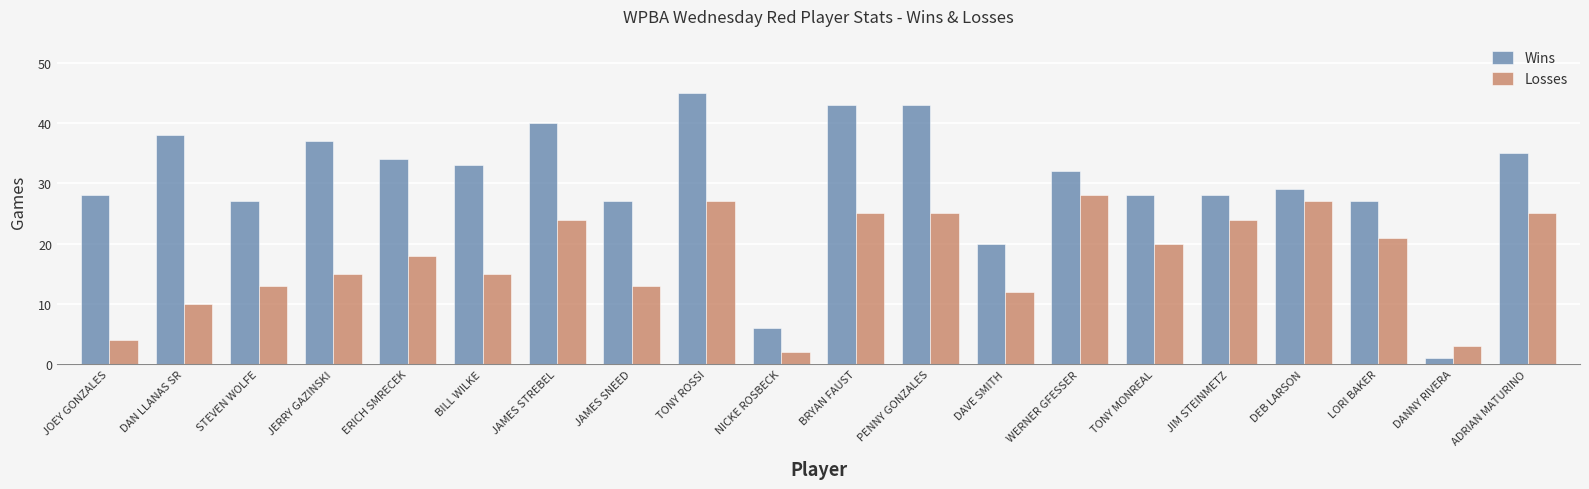

Which series has the largest total across all categories?

Wins